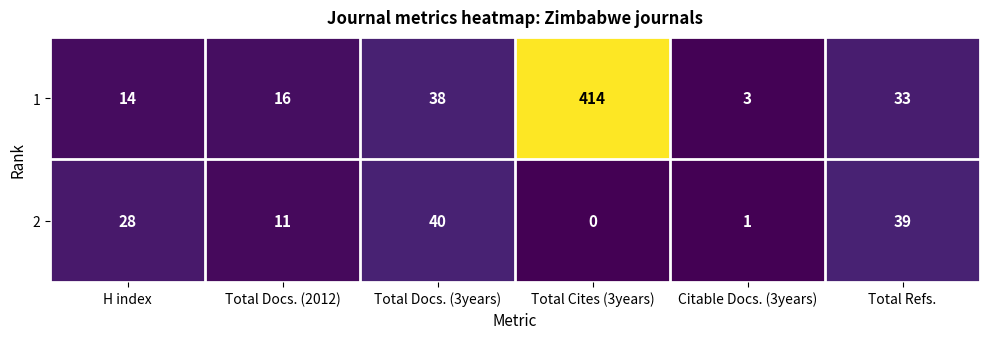

Reading left to right, transcribe all the data shown in this chart.

1: H index=14	Total Docs. (2012)=16	Total Docs. (3years)=38	Total Cites (3years)=414	Citable Docs. (3years)=3	Total Refs.=33
2: H index=28	Total Docs. (2012)=11	Total Docs. (3years)=40	Total Cites (3years)=0	Citable Docs. (3years)=1	Total Refs.=39